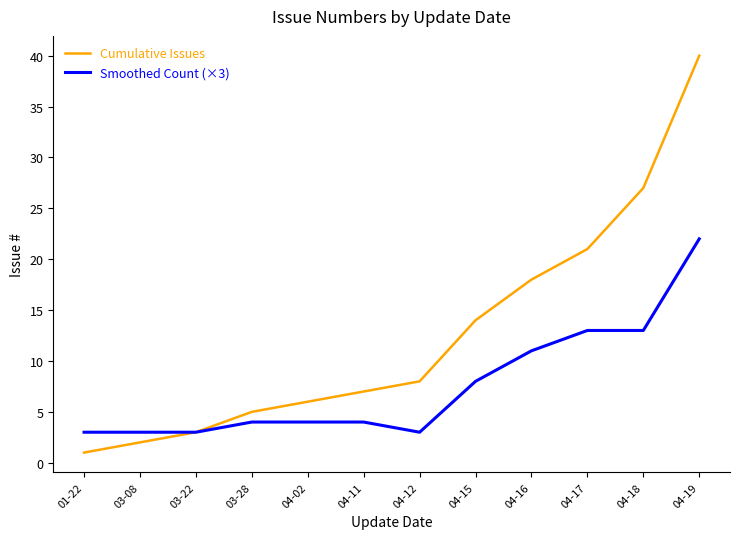

Reading left to right, what are all the values shown in this chart?

Cumulative Issues: 1	2	3	5	6	7	8	14	18	21	27	40
Smoothed Count (×3): 3	3	3	4	4	4	3	8	11	13	13	22